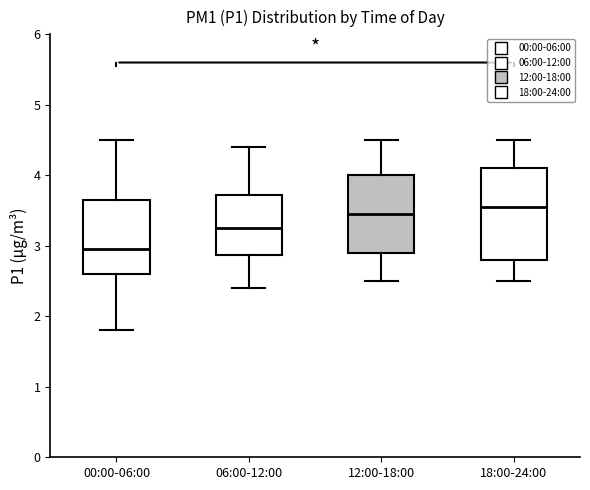

Reading left to right, transcribe this box plot: for each box, give where its median line is, the range the box spans, and where its two whiskers end, as read against the y-axis. The values are not printed on the chart, so give them approximately, as read against the axis.

00:00-06:00: median 3.0, box 2.6 to 3.7, whiskers 1.8 to 4.5
06:00-12:00: median 3.3, box 2.9 to 3.7, whiskers 2.4 to 4.4
12:00-18:00: median 3.5, box 2.9 to 4.0, whiskers 2.5 to 4.5
18:00-24:00: median 3.6, box 2.8 to 4.1, whiskers 2.5 to 4.5